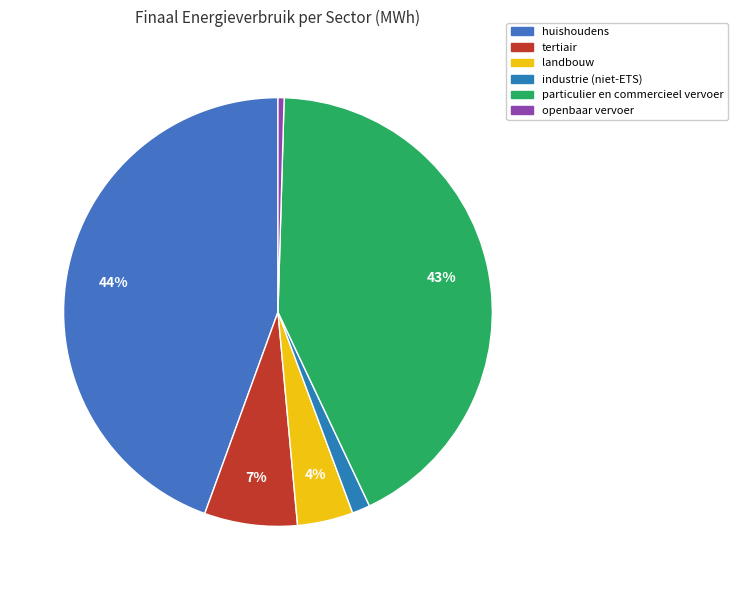

The openbaar vervoer slice represents 1% of the pie. True or false?

False